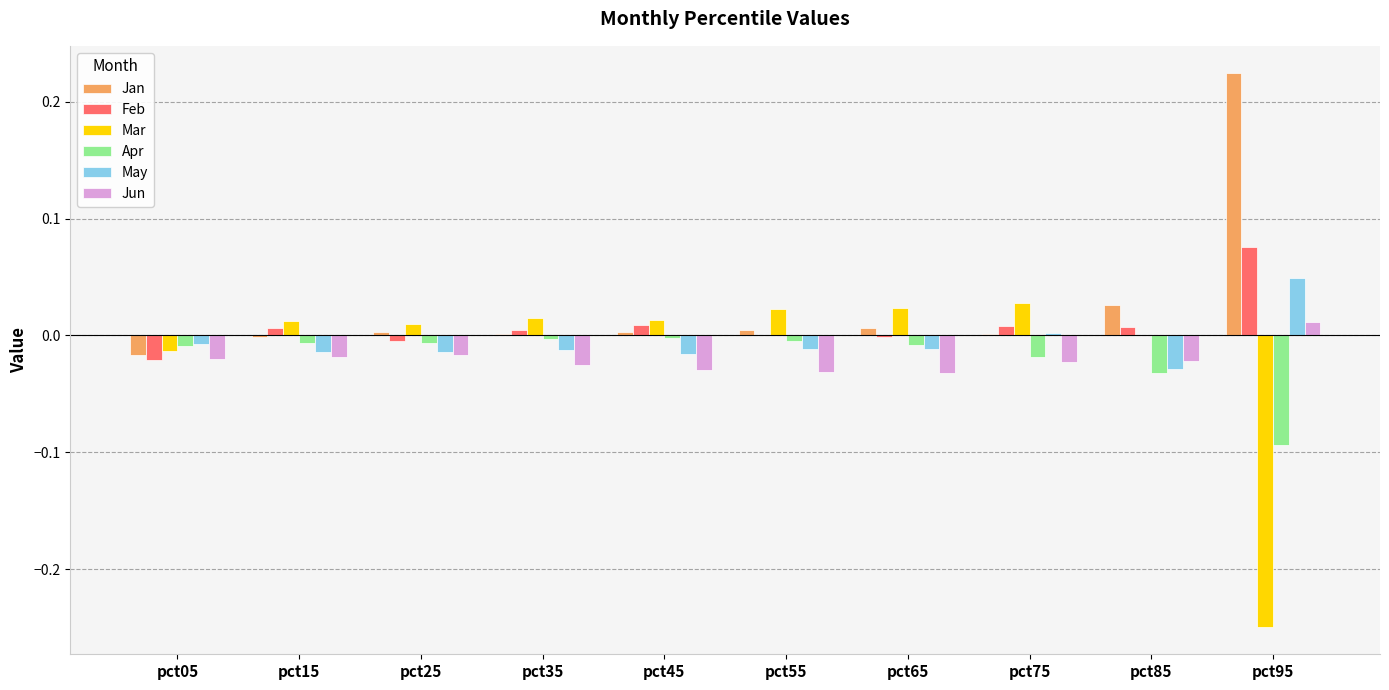

Is it true that Feb equals 0.0 at pct95?

False